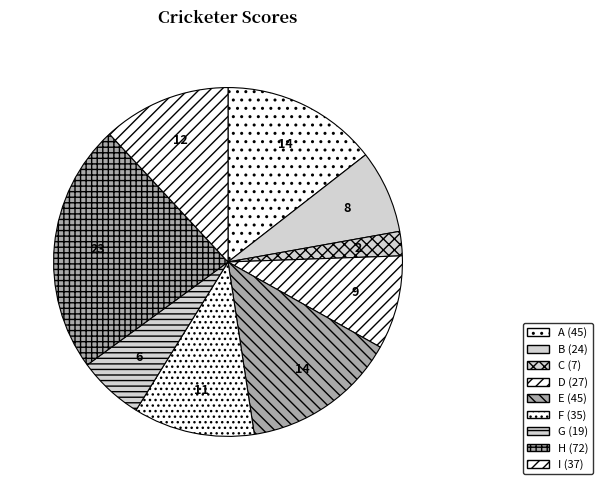

What percentage is the H slice, to the nearest percent?

23%